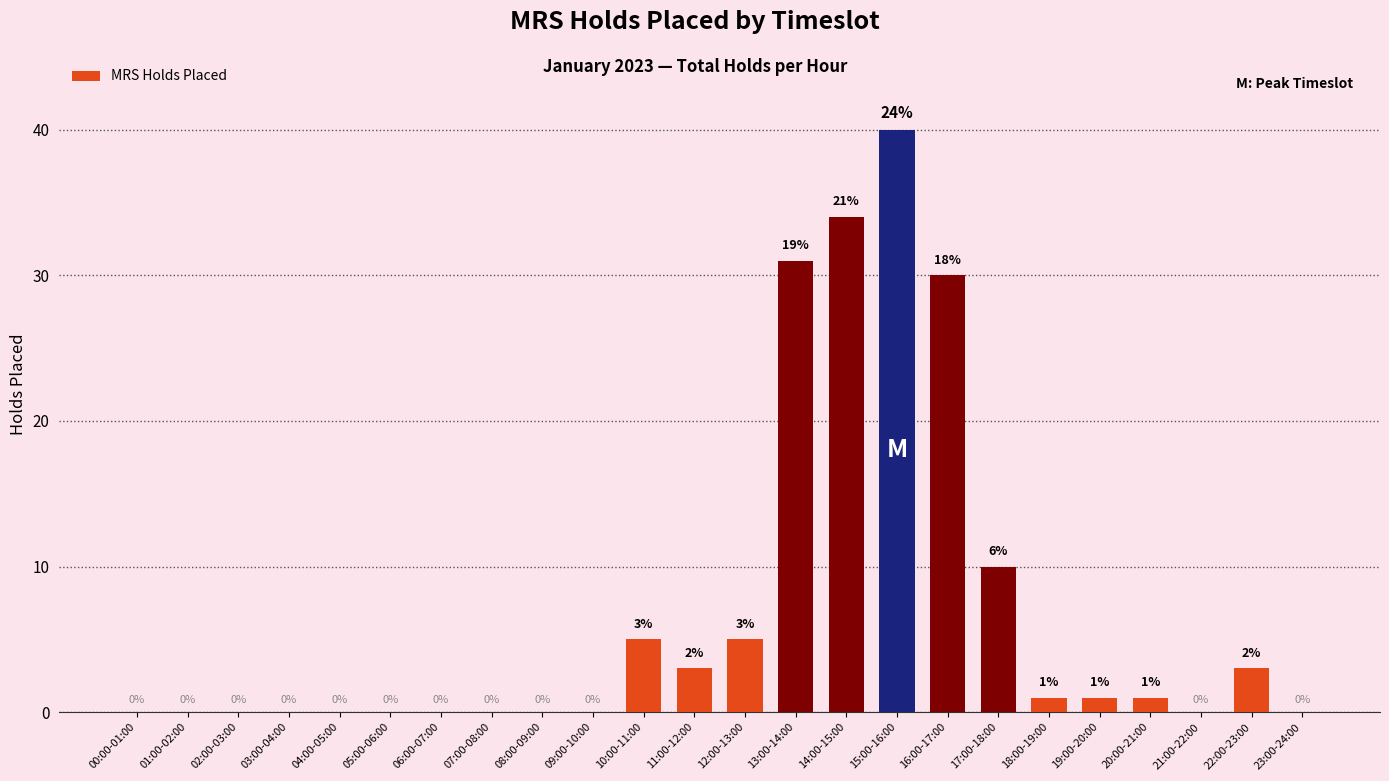

Which has a higher value, 15:00-16:00 or 13:00-14:00?

15:00-16:00